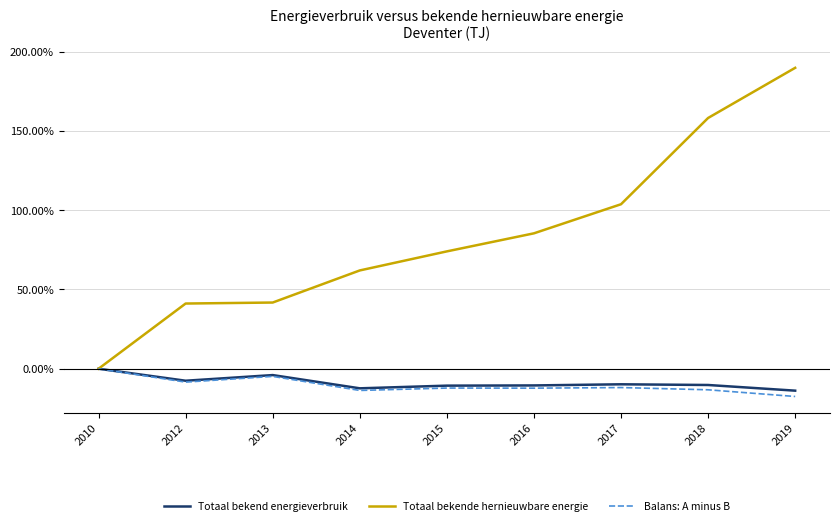

Is the value of Totaal bekende hernieuwbare energie at 2013 greater than the value of Balans: A minus B at 2017?

Yes